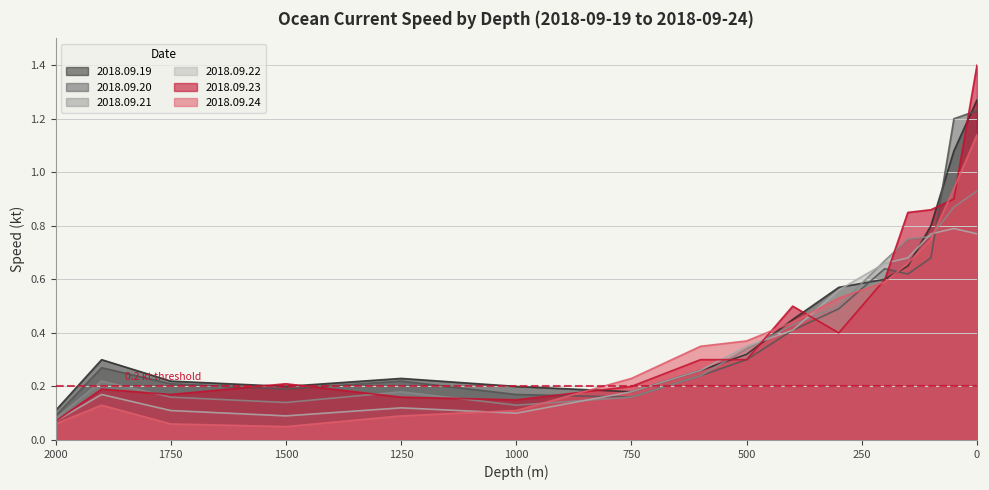

True or false: 2018.09.24 has more than 2 points higher than both neighbors.

False